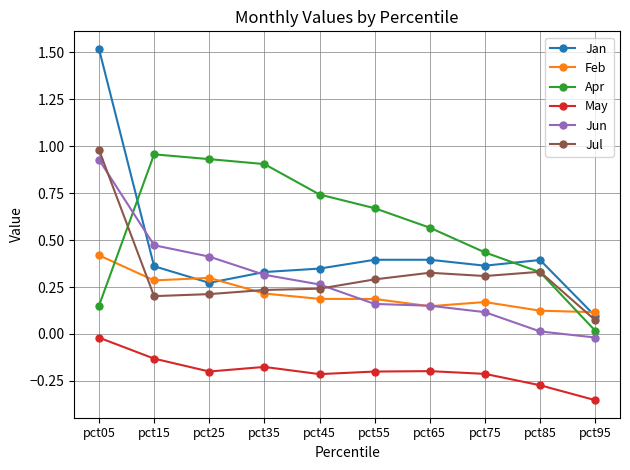

True or false: Feb has a value of 0.1 at pct65.

True